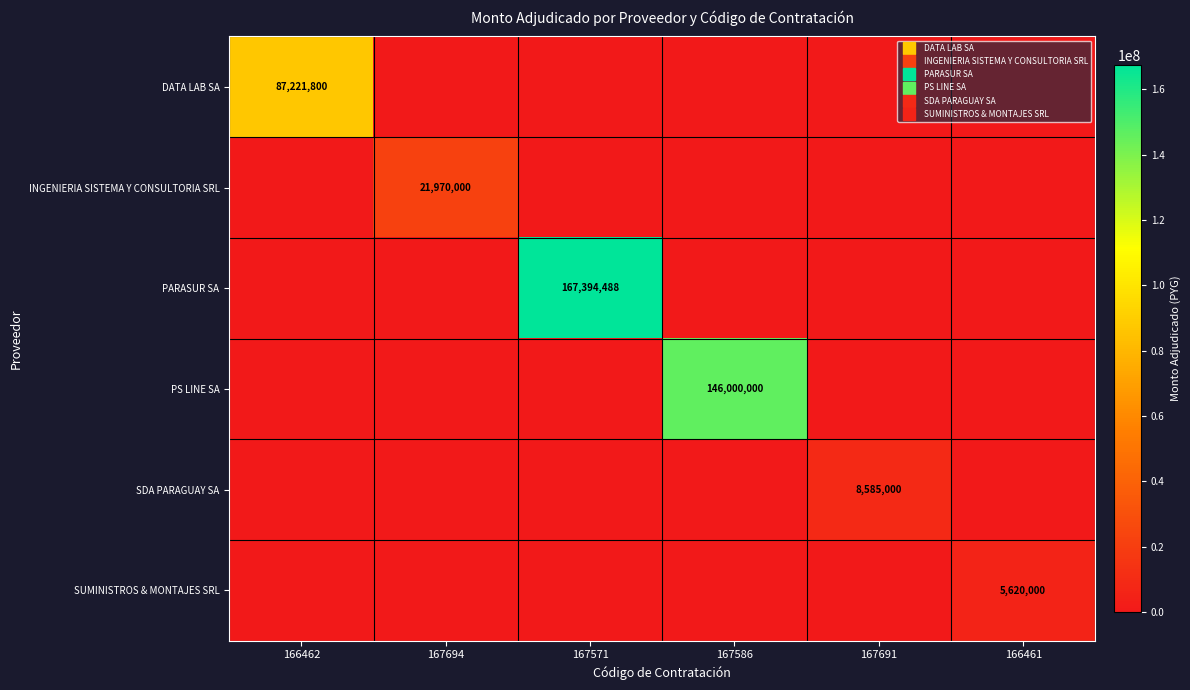

List the series in order of their peak value, lowest first.

SUMINISTROS & MONTAJES SRL, SDA PARAGUAY SA, INGENIERIA SISTEMA Y CONSULTORIA SRL, DATA LAB SA, PS LINE SA, PARASUR SA